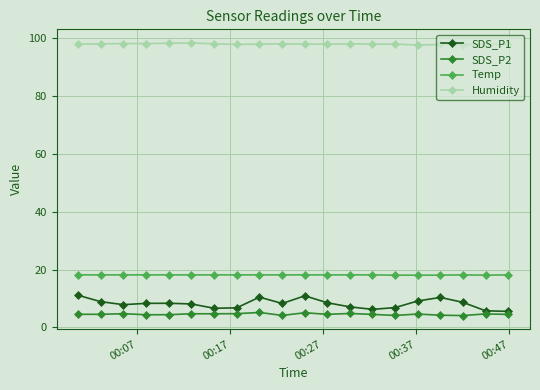

Which series has the largest range (max minus min)?

SDS_P1